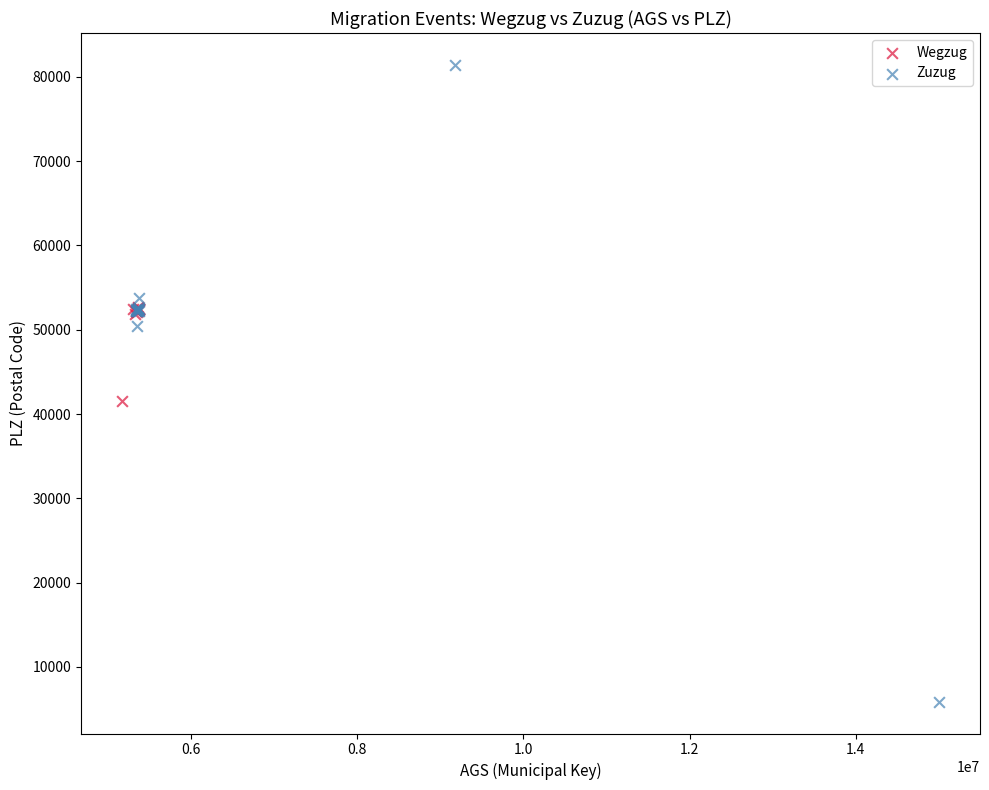

Which series has the largest Y range (max minus min)?

Zuzug